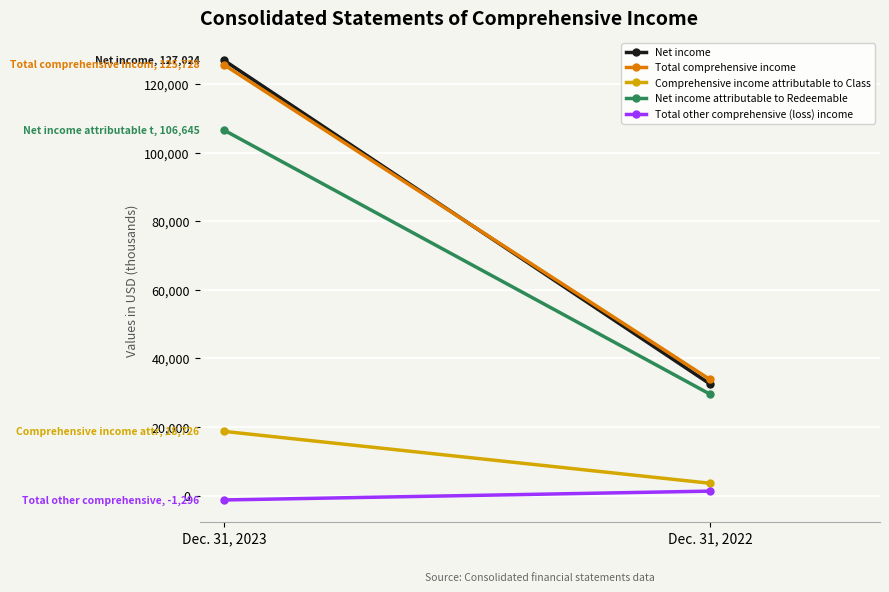

What is the highest value of the Net income series?

127024